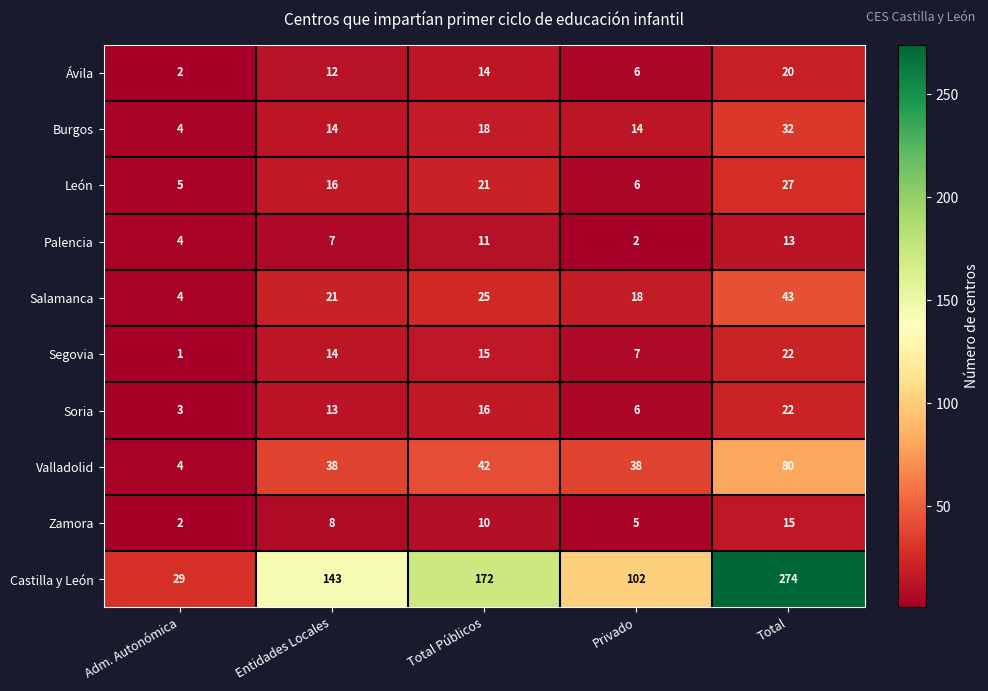

What is the total value across all series at Total?

548